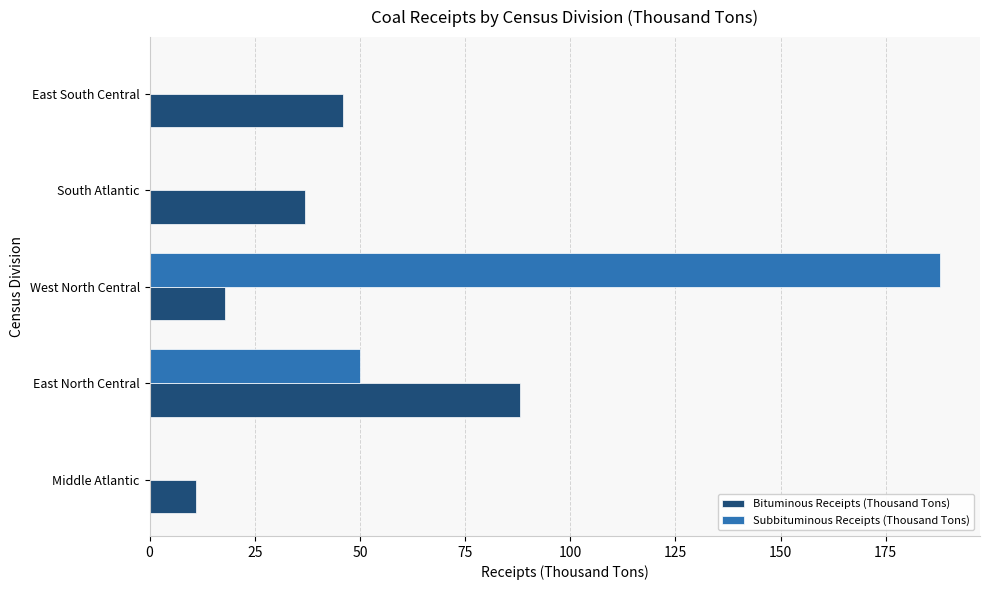

What is the sum of the Subbituminous Receipts (Thousand Tons) values at West North Central and East North Central?

238